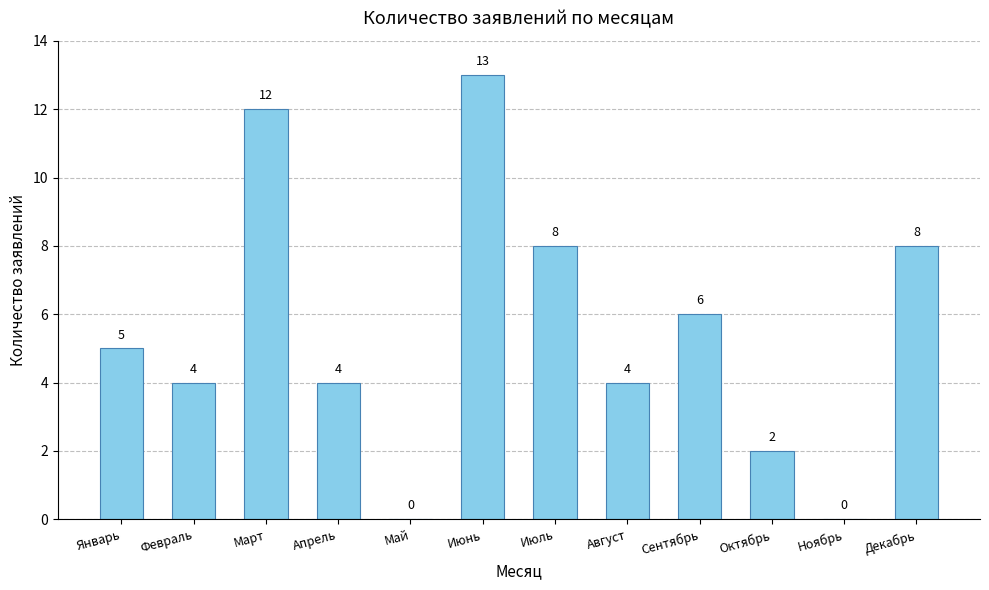

At which category does the chart reach its peak across all series?

Июнь